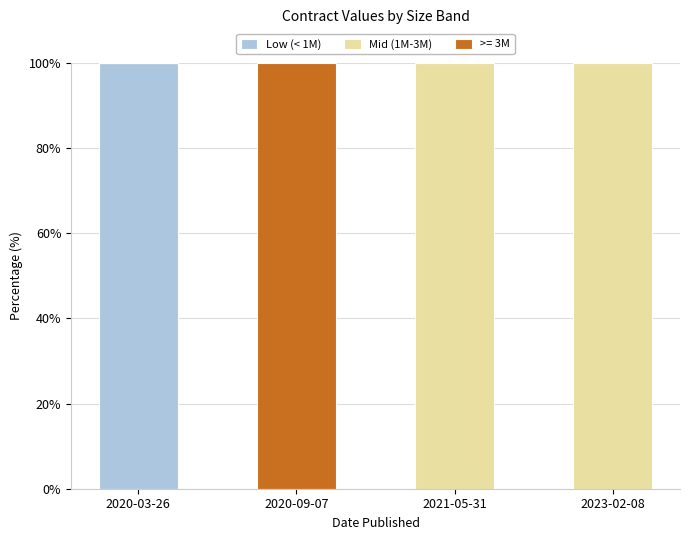

At which label does Low (< 1M) reach its peak?

2020-03-26